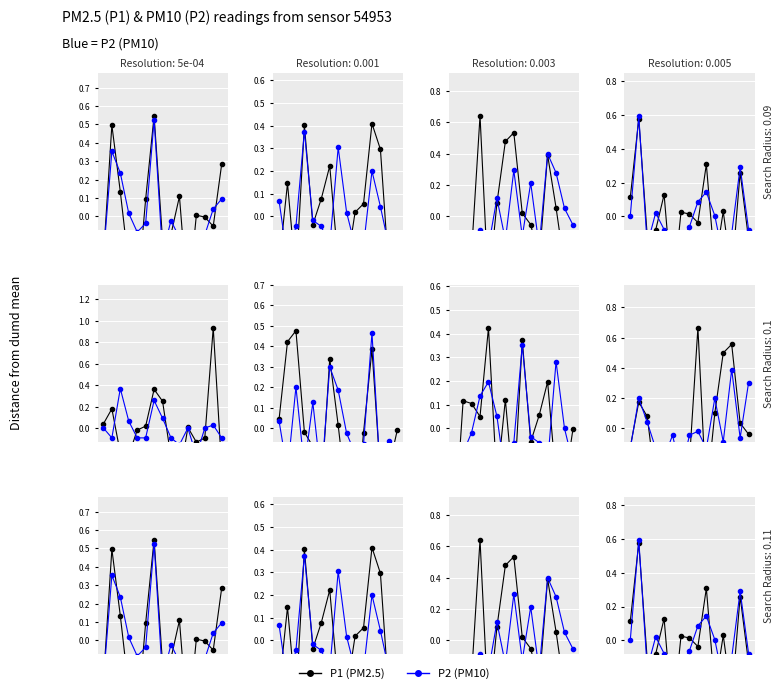

What is the difference between the maximum and minimum values in the P1 series?

1.0